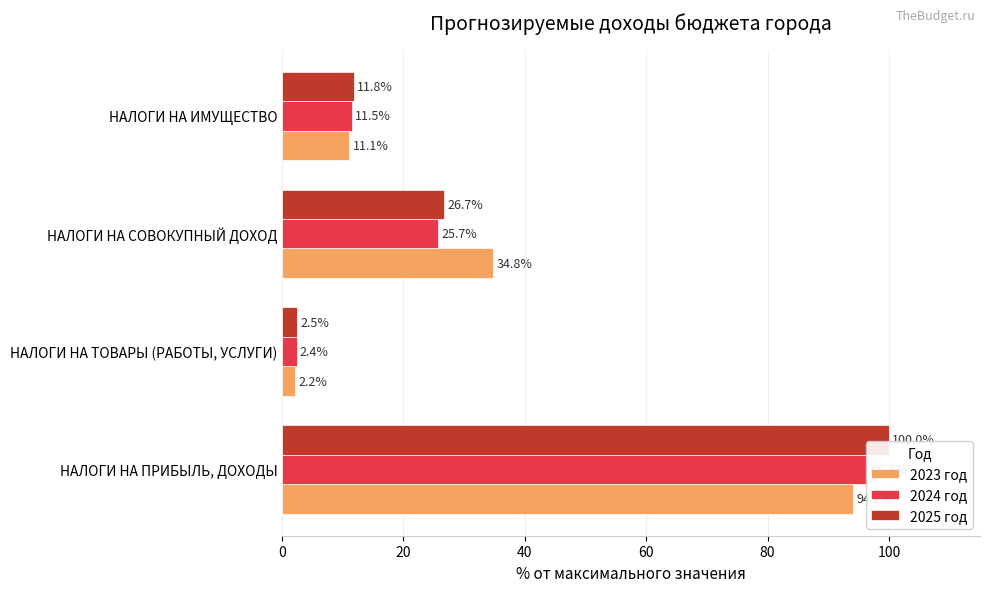

Read the 2023 год value at НАЛОГИ НА ТОВАРЫ (РАБОТЫ, УСЛУГИ).

2.2